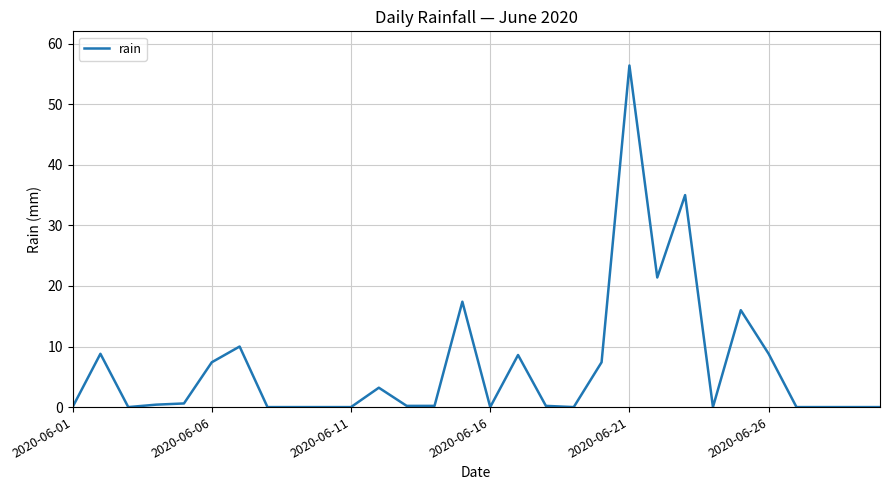

The chart shows a value of 7.4 at 2020-06-06. True or false?

True